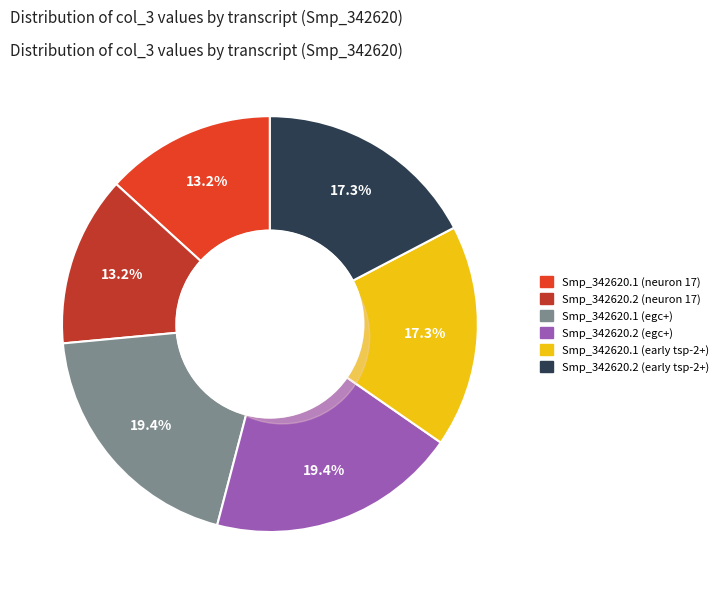

True or false: Smp_342620.2 (early tsp-2+) accounts for 32% of the total.

False